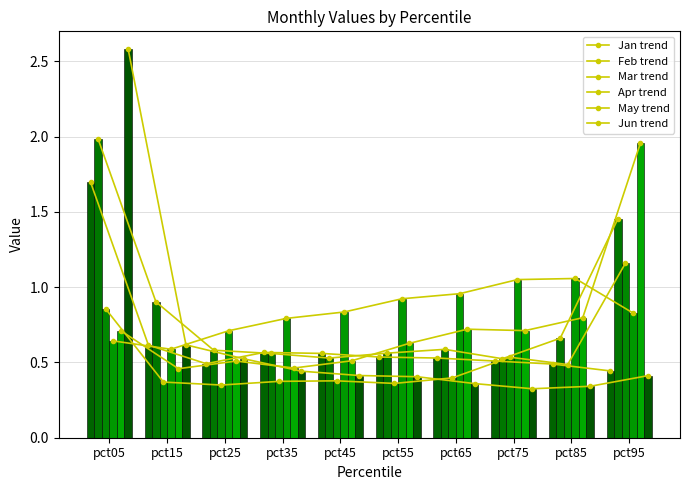

What is the lowest value of the May series?

0.5